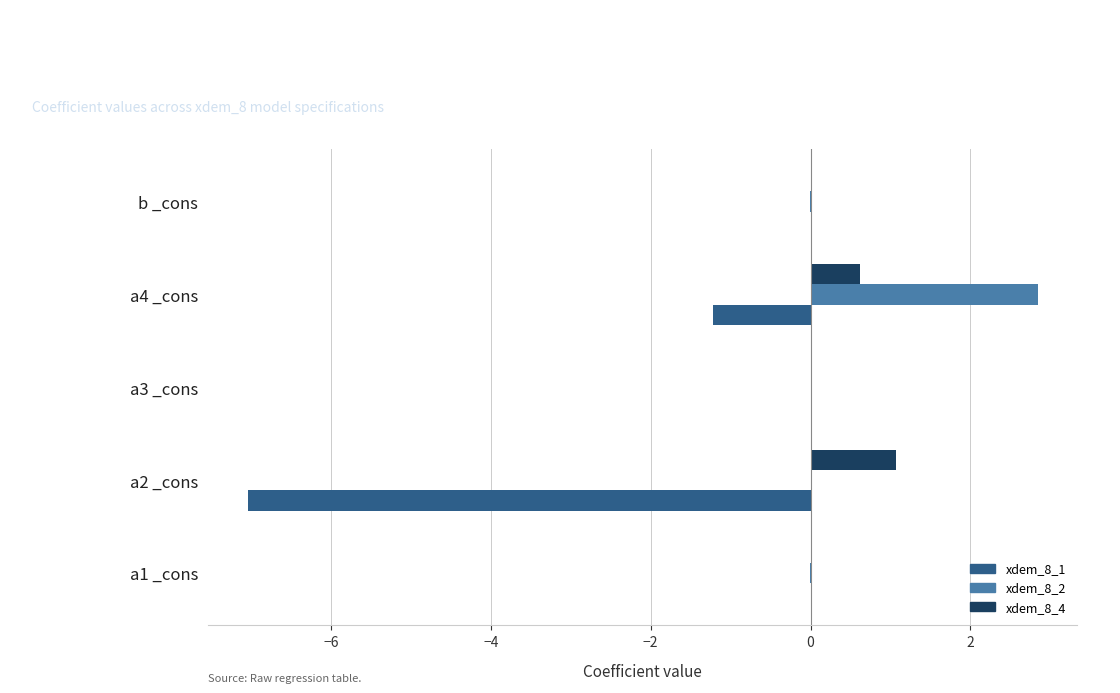

What is the greatest value displayed?

2.8